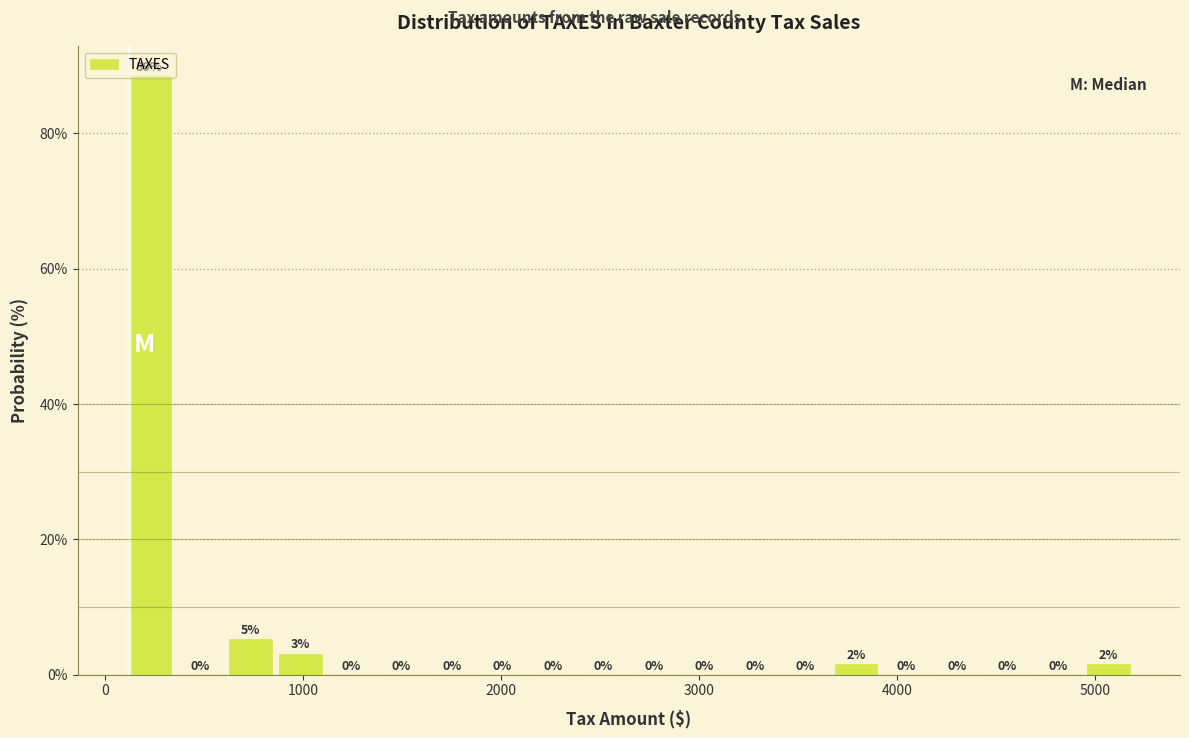

Around what value on the x-axis is the tallest bar? Give the approximate position of its centre, as read against the axis.

200